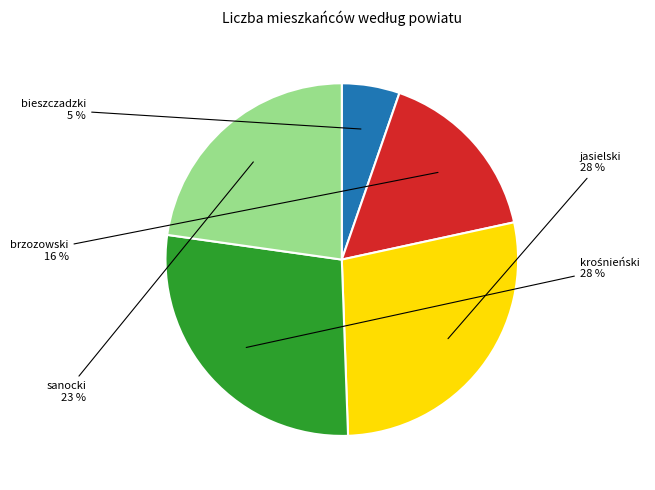

To the nearest percent, what is the combined percentage of brzozowski and sanocki?

39%